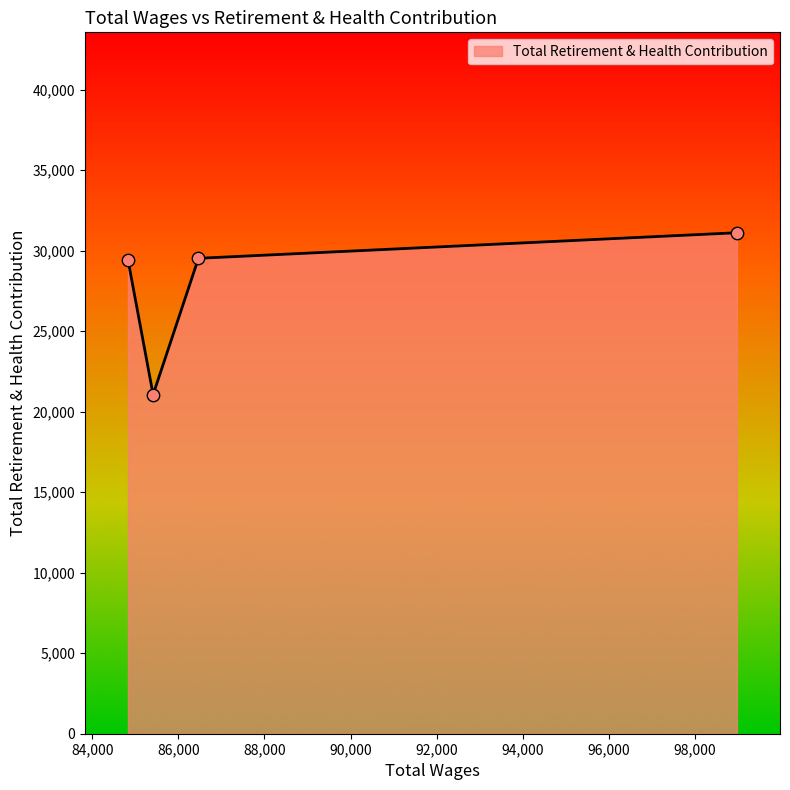

True or false: there are more than 2 points higher than both neighbors.

False